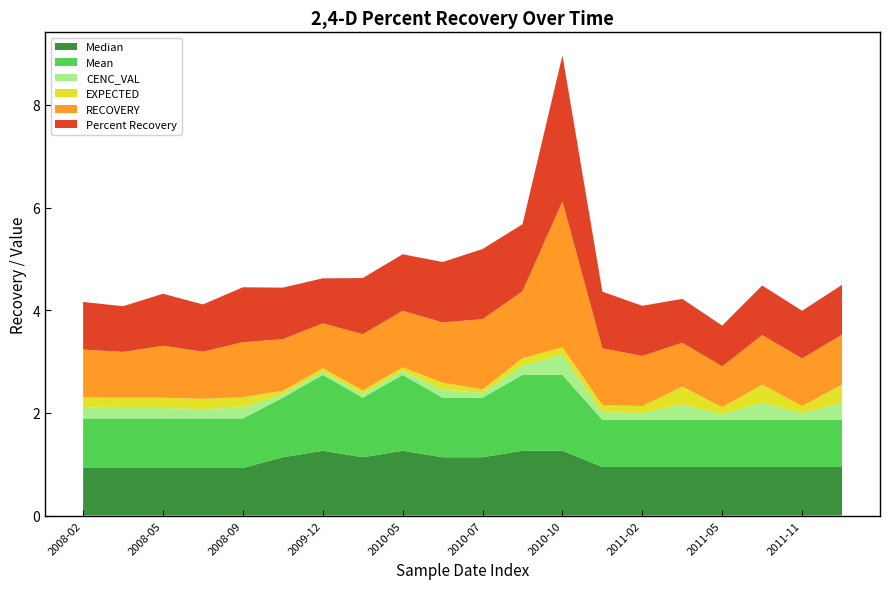

At which category is the sum across all series the highest?

2010-10